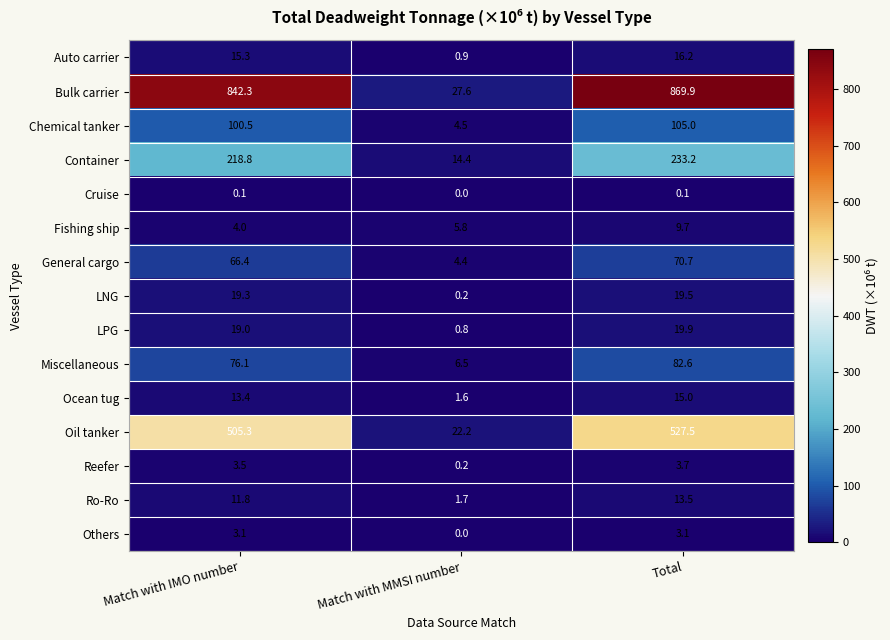

The value of LNG at Total is 19.5. True or false?

True